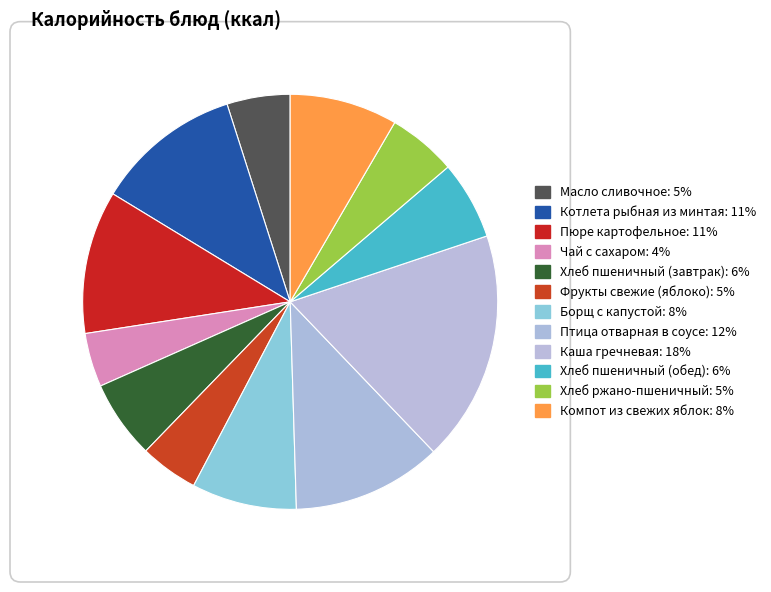

True or false: Каша гречневая accounts for 18% of the total.

True